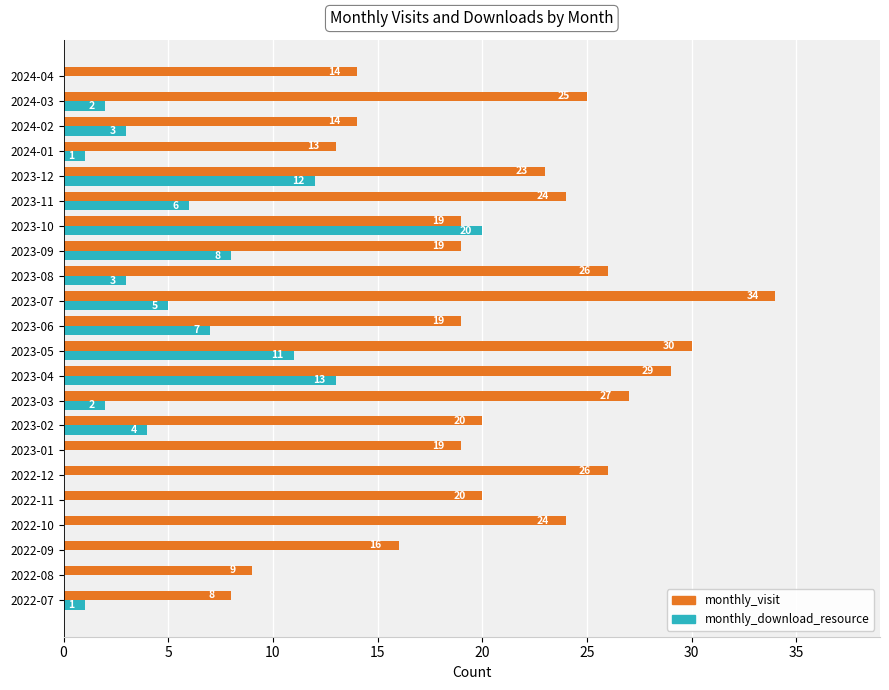

What is the sum of all monthly_visit values?

458